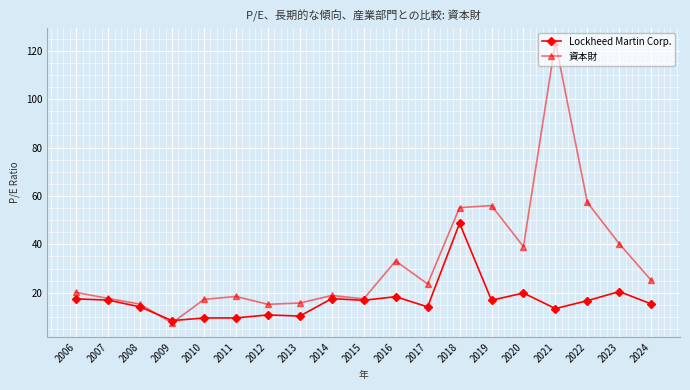

What is the difference between the highest and lowest values at 2022?

40.6